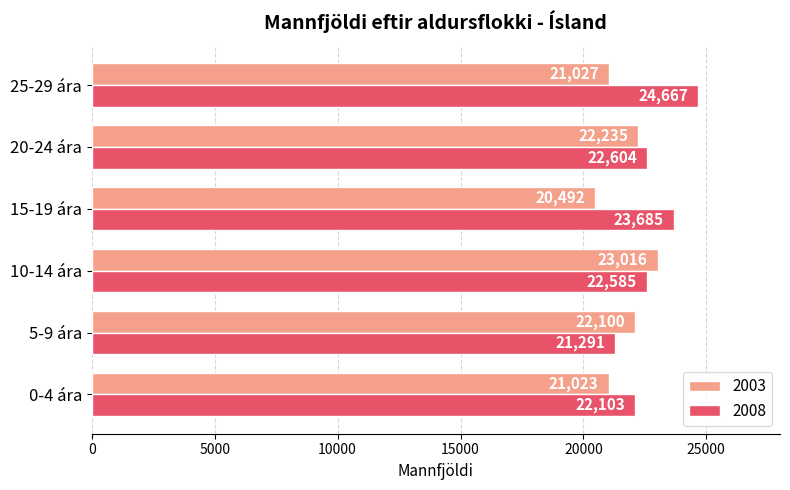

The 2008 series shows 28860 at 0-4 ára. True or false?

False